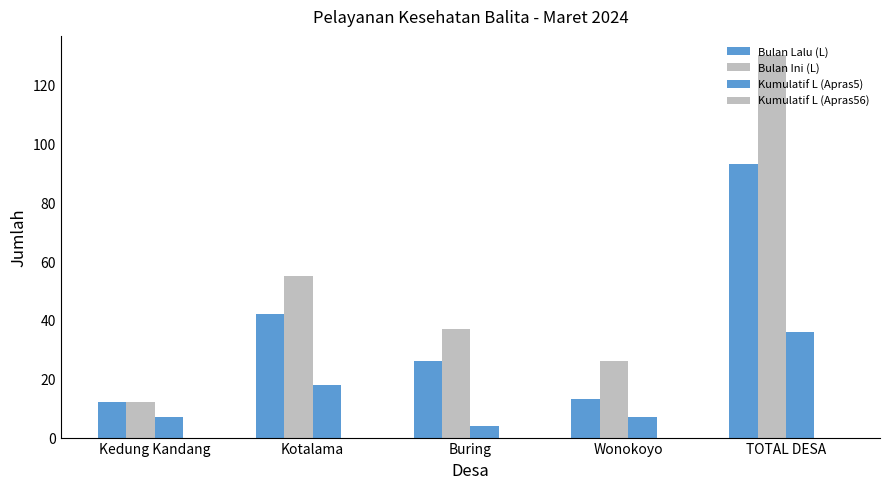

How many data points does each series have?

5